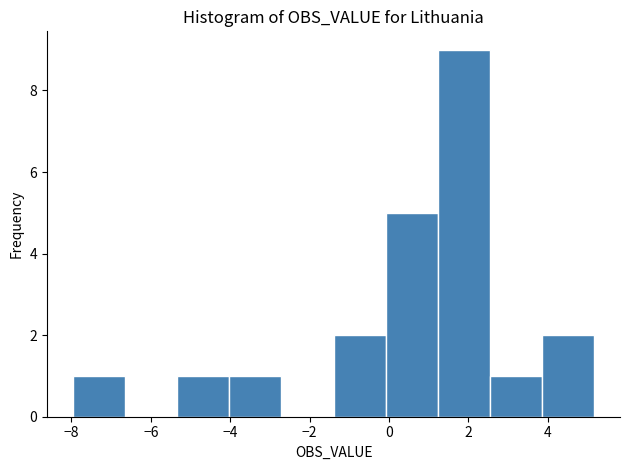

What is the height of the bar covering -8.0 to -6.6 on the x-axis? Neither the bar edges nor the heights are printed on the chart, so give them approximately, as read against the axes.

1